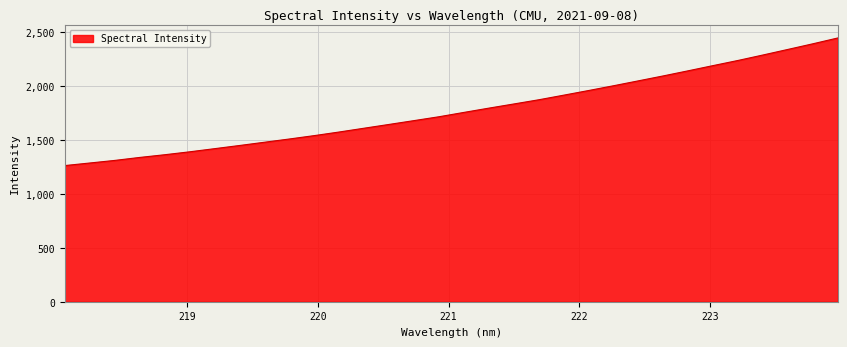

What is the greatest value displayed?

2446.8